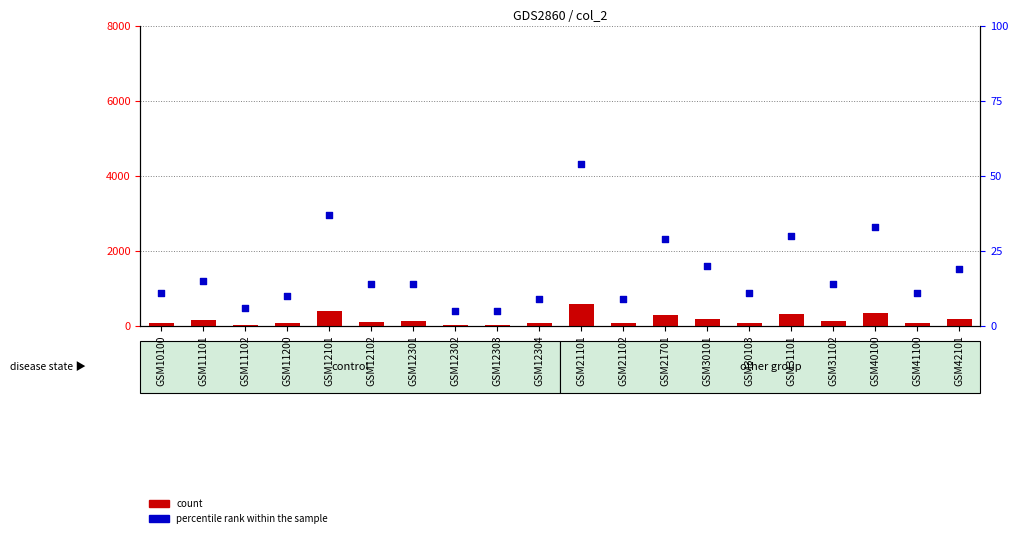

Which series has the largest Y range (max minus min)?

count